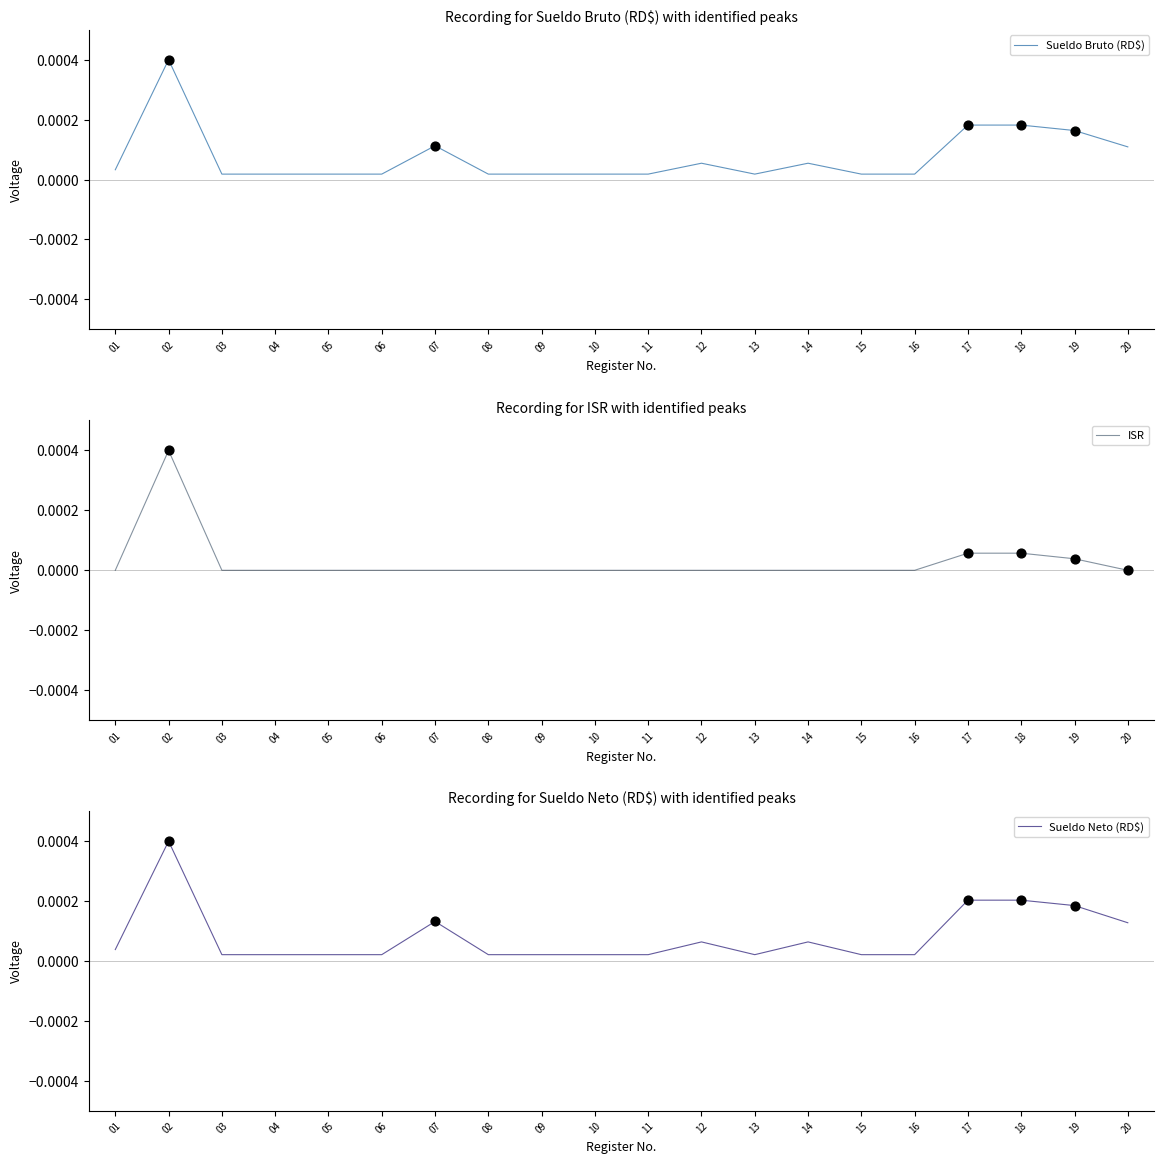

At how many categories does at least one series exceed 0?

20